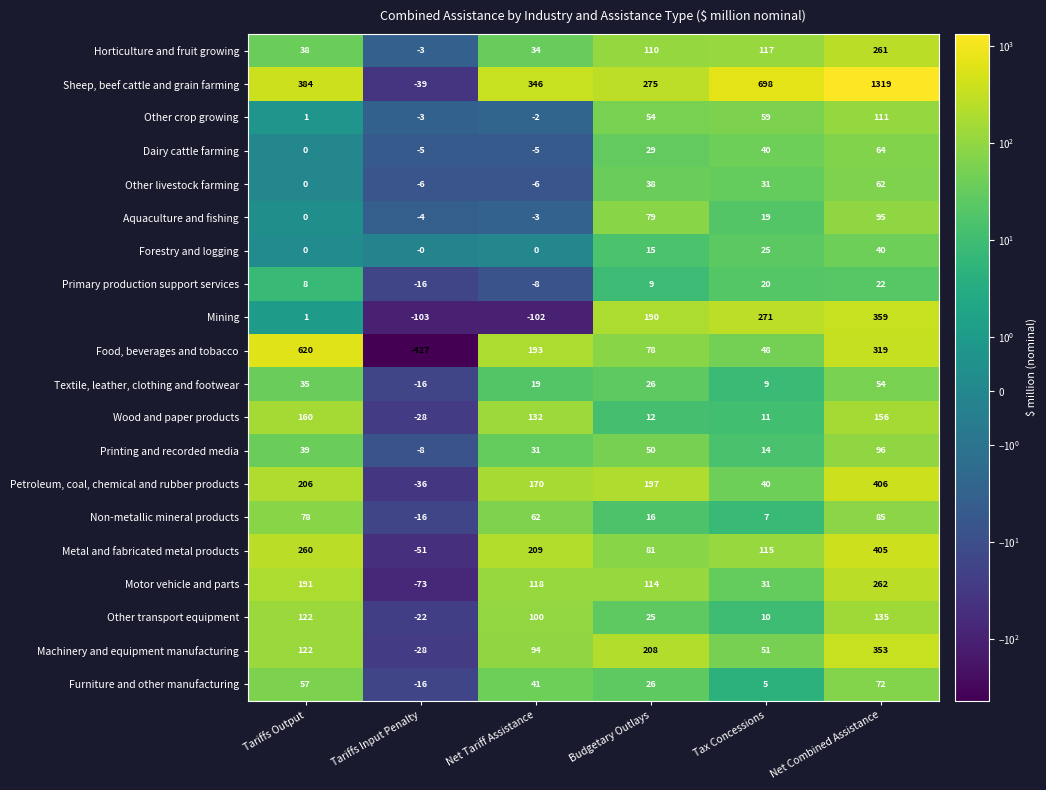

At which category is the sum across all series the highest?

Net Combined Assistance